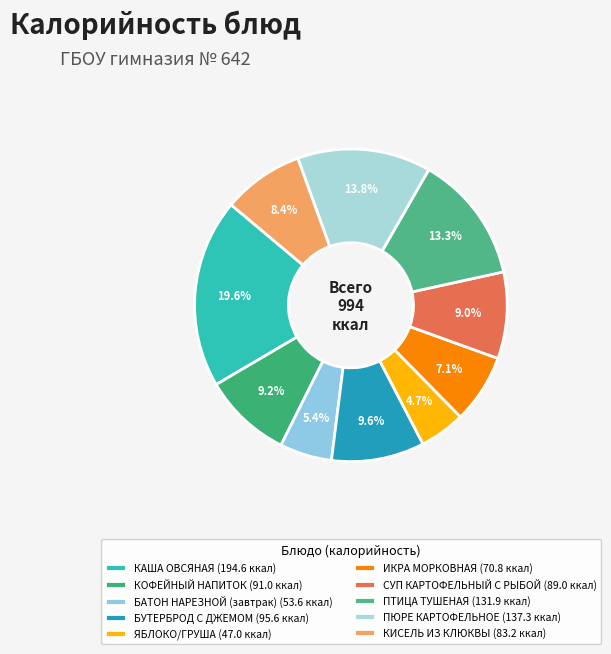

To the nearest percent, what portion does СУП КАРТОФЕЛЬНЫЙ С РЫБОЙ represent?

9%